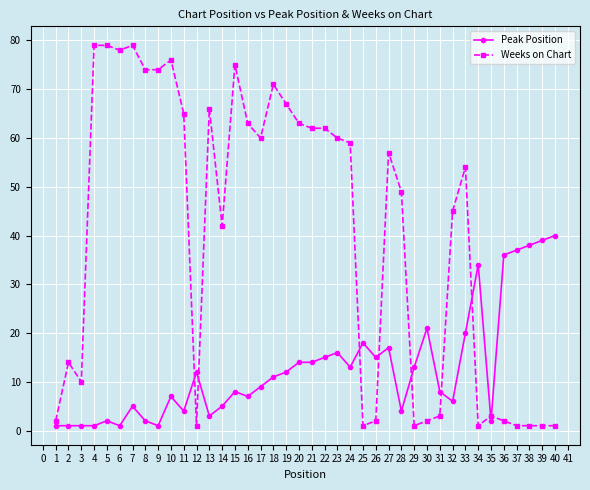

How many data points in Weeks on Chart are less than 57?

20